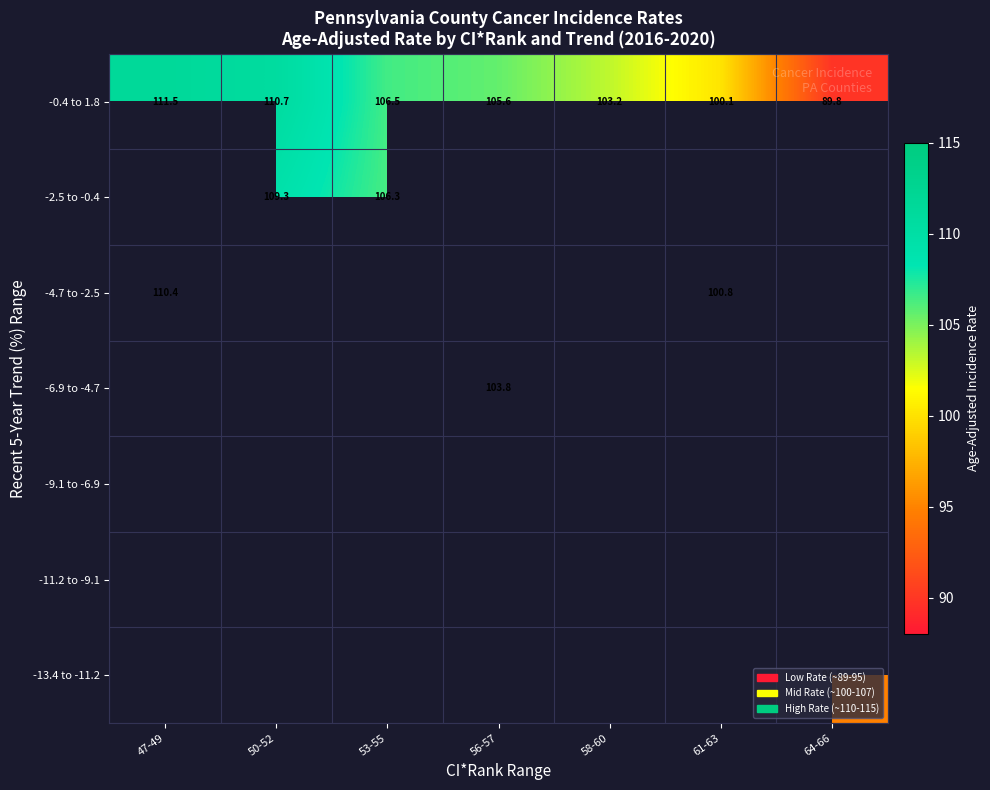

What is the smallest value displayed?

89.8